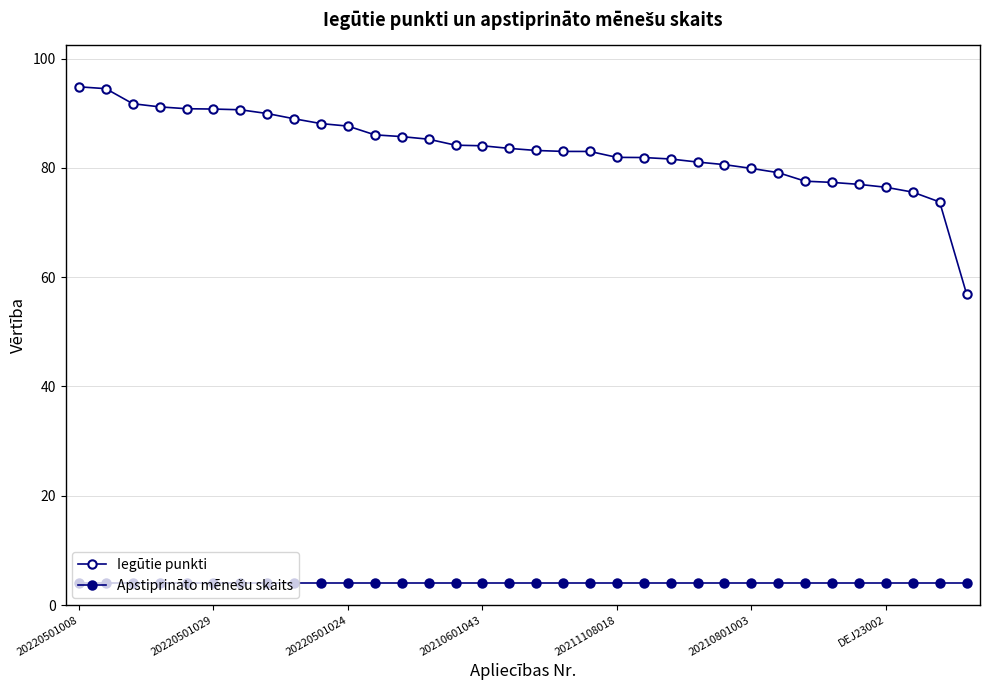

What is the label of the 33rd point from the left?

32